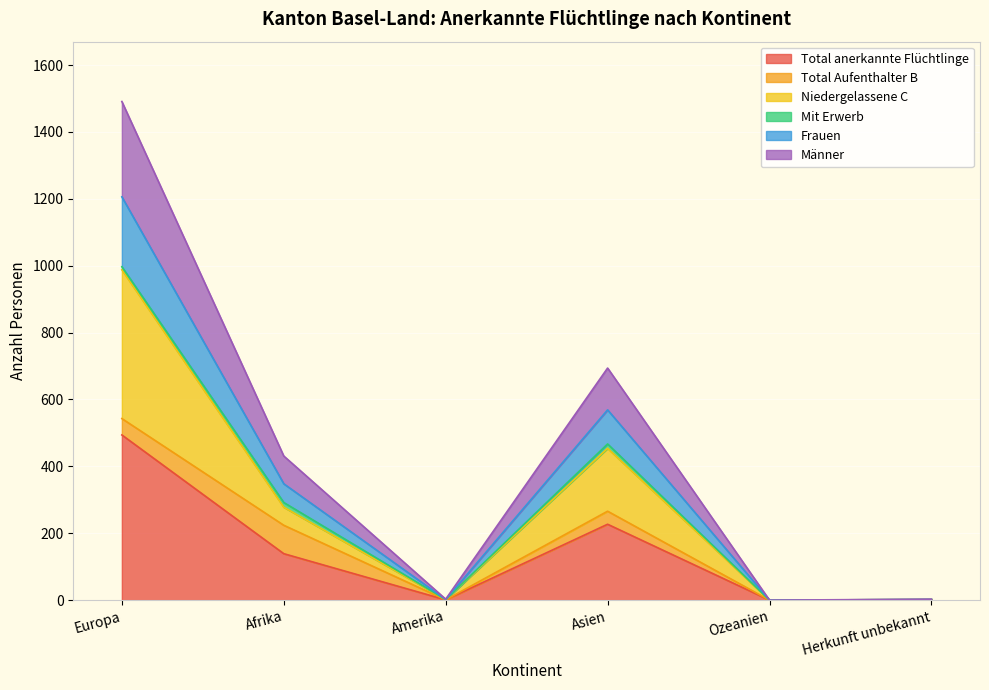

At which label does Frauen reach its peak?

Europa